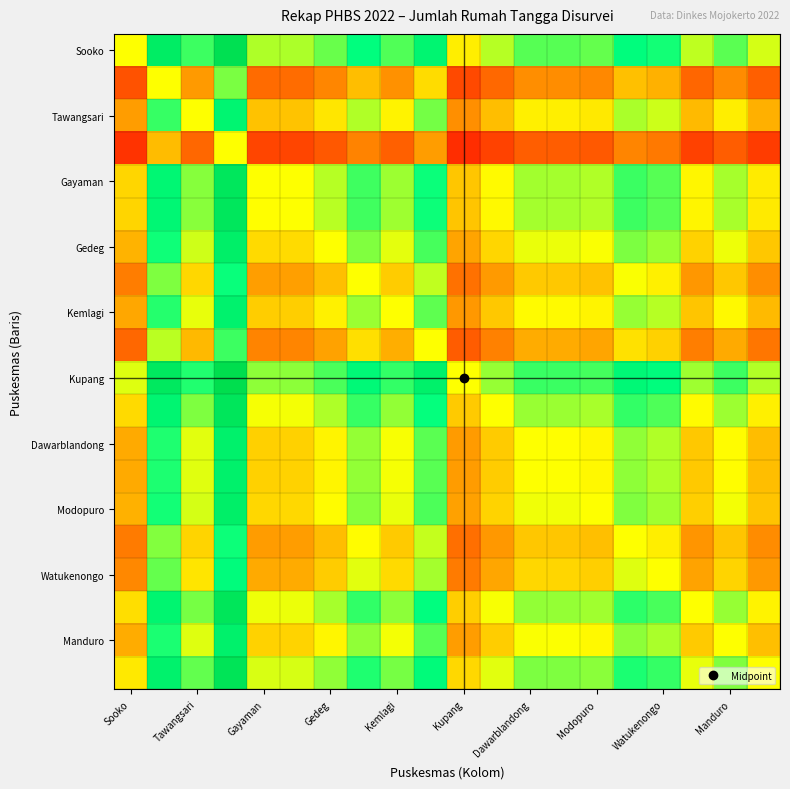

At which category does the chart reach its minimum across all series?

Kupang